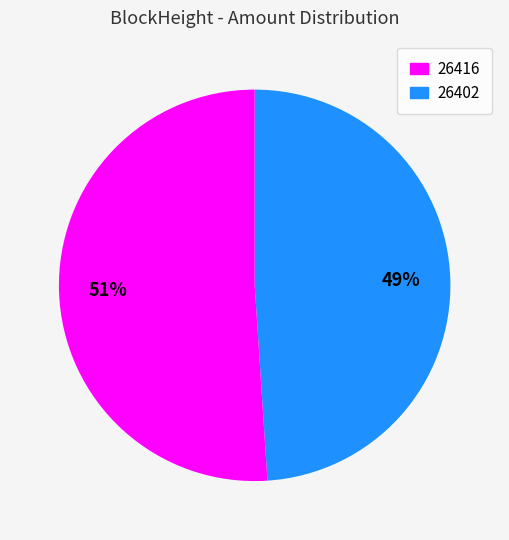

Which category has the biggest portion of the pie?

26402